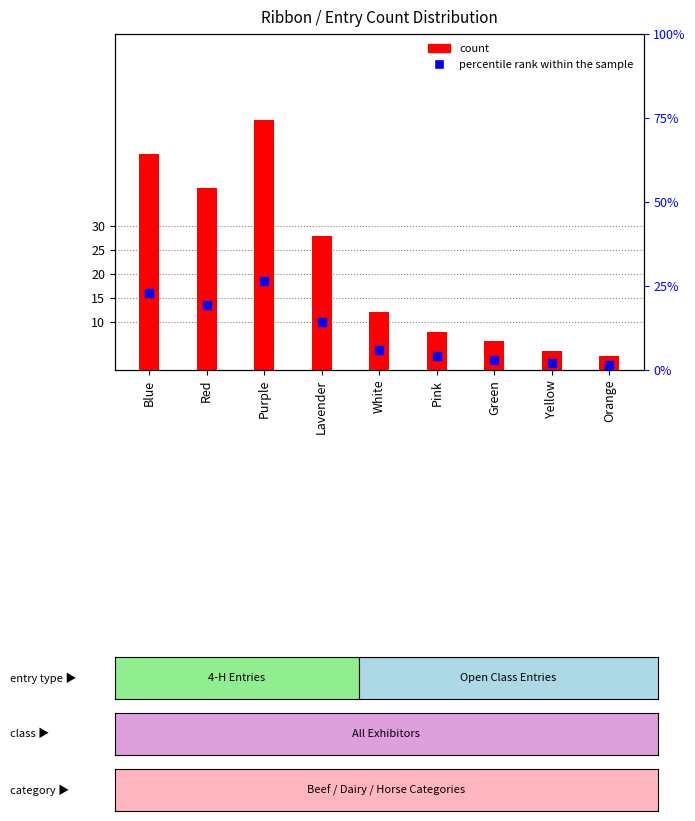

What is the total value across all series at Blue?

68.0